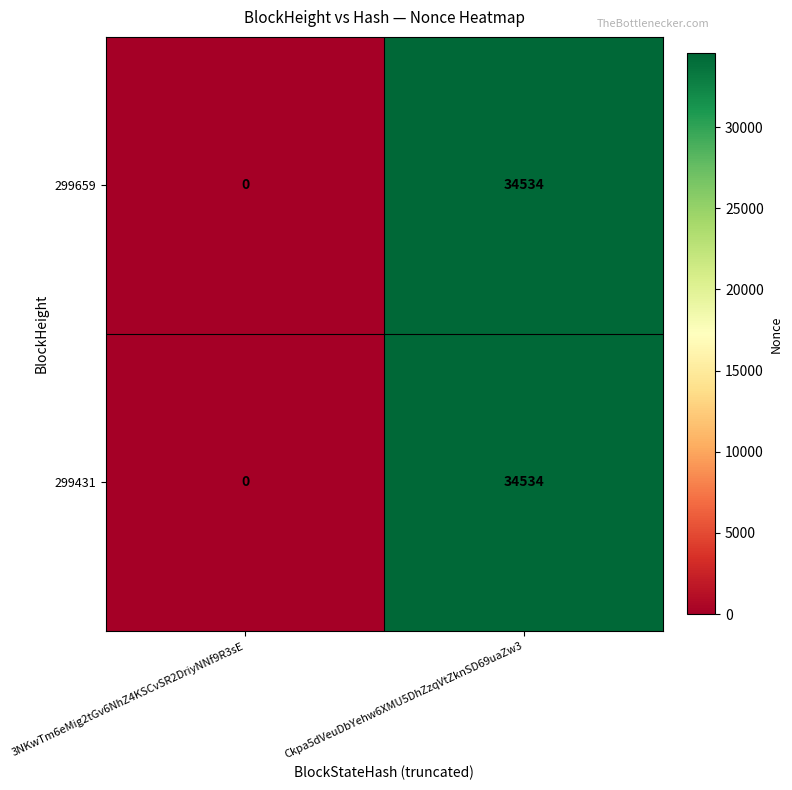

What is the difference between the maximum and minimum values in the 299659 series?

34534